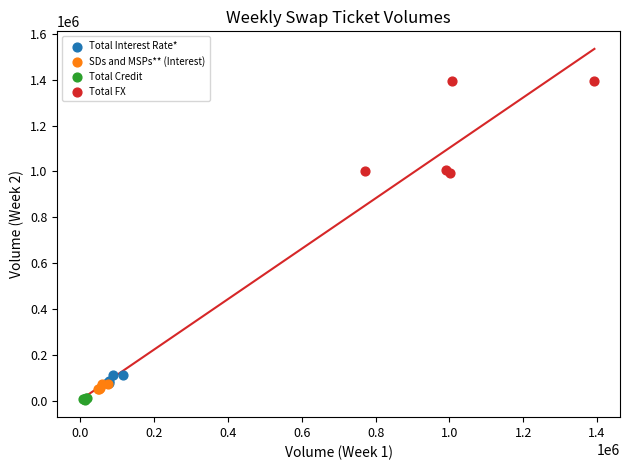

Which series contains the lowest Y value?

Total Credit